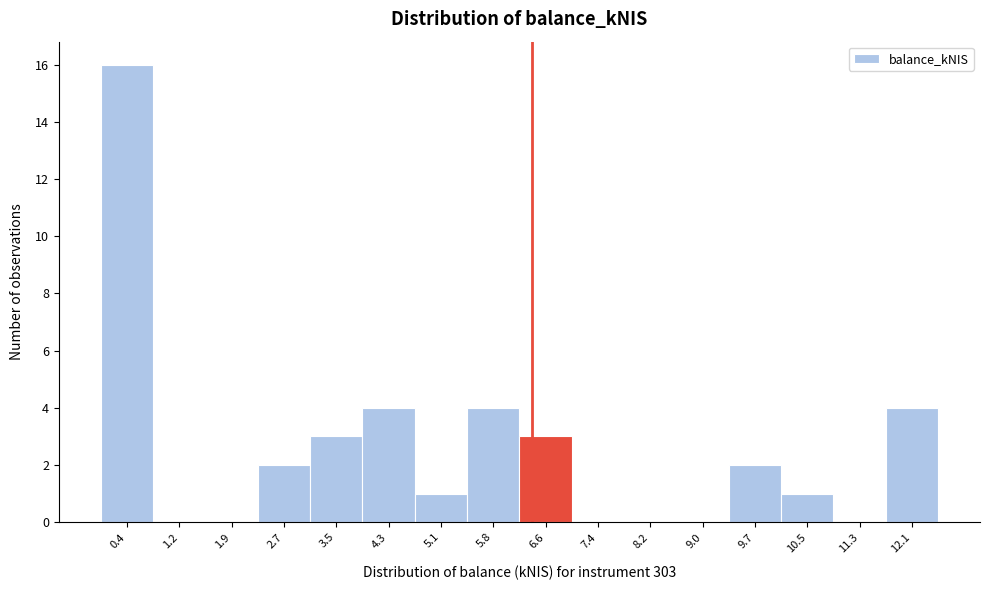

Reading left to right, list every bar in this chart as the range it spans on the x-axis followed by its height. Neither the bar edges nor the heights are printed on the chart, so give them approximately, as read against the axes.

0.0 to 0.8: 16
0.8 to 1.6: 0
1.6 to 2.3: 0
2.3 to 3.1: 2
3.1 to 3.9: 3
3.9 to 4.7: 4
4.7 to 5.5: 1
5.5 to 6.2: 4
6.2 to 7.0: 3
7.0 to 7.8: 0
7.8 to 8.6: 0
8.6 to 9.4: 0
9.4 to 10.1: 2
10.1 to 10.9: 1
10.9 to 11.7: 0
11.7 to 12.5: 4